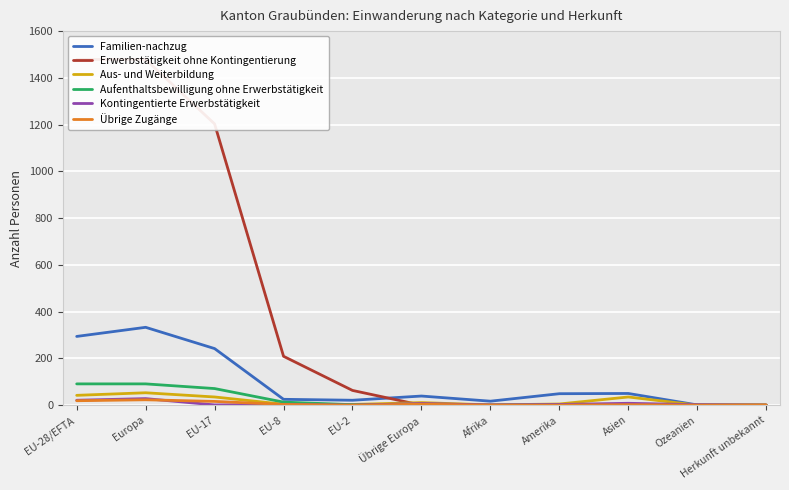

How many distinct data groups are displayed?

6